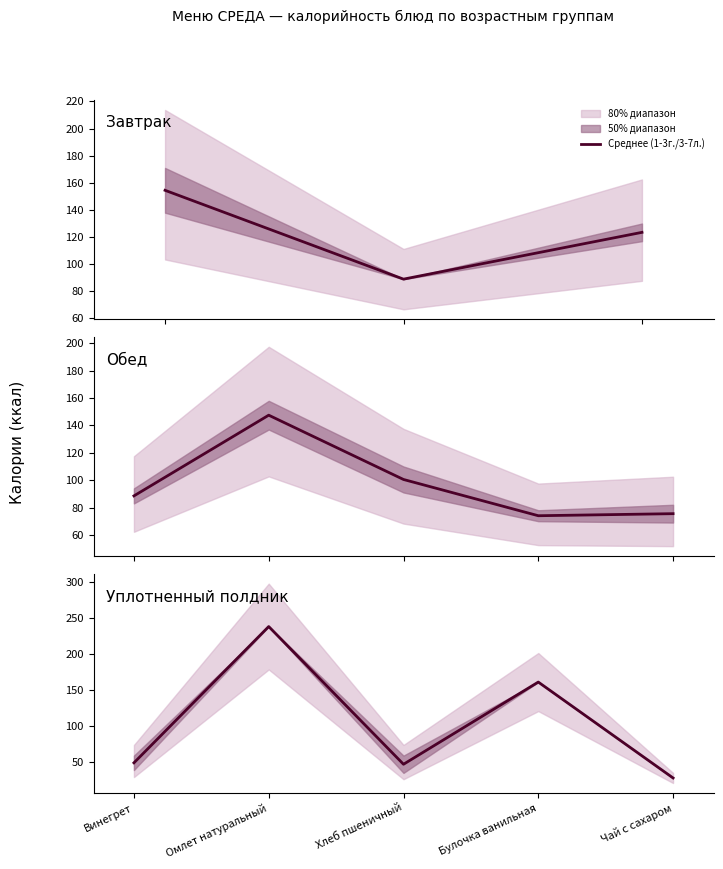

What is the change in value from Омлет натуральный to Чай с сахаром?

-210